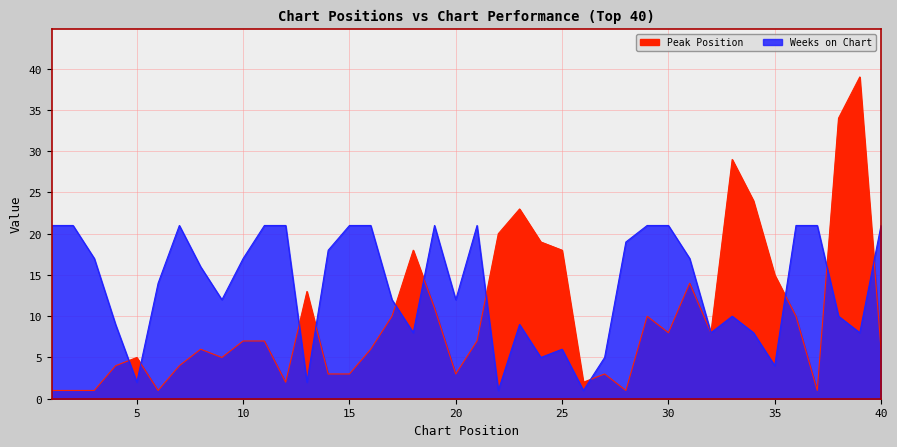

Reading right to left, list all the values displayed in this chart.

Peak Position: 40=6	39=39	38=34	37=1	36=10	35=15	34=24	33=29	32=8	31=14	30=8	29=10	28=1	27=3	26=2	25=18	24=19	23=23	22=20	21=7	20=3	19=11	18=18	17=10	16=6	15=3	14=3	13=13	12=2	11=7	10=7	9=5	8=6	7=4	6=1	5=5	4=4	3=1	2=1	1=1
Weeks on Chart: 40=21	39=8	38=10	37=21	36=21	35=4	34=8	33=10	32=8	31=17	30=21	29=21	28=19	27=5	26=1	25=6	24=5	23=9	22=1	21=21	20=12	19=21	18=8	17=12	16=21	15=21	14=18	13=2	12=21	11=21	10=17	9=12	8=16	7=21	6=14	5=2	4=9	3=17	2=21	1=21